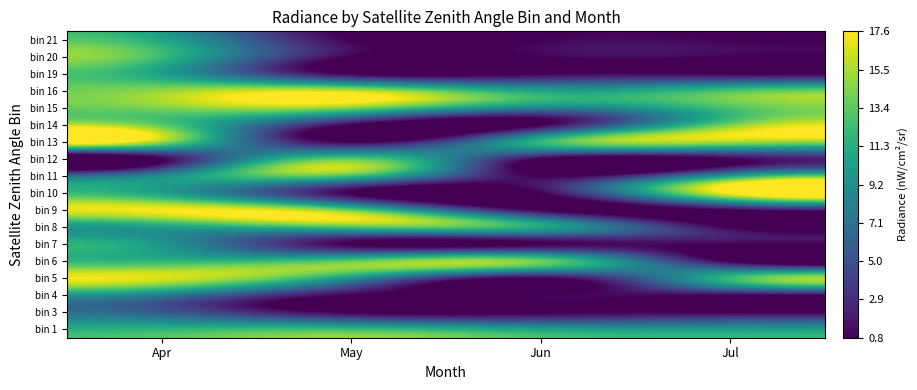

What is the total value across all series at Jul?

113.6